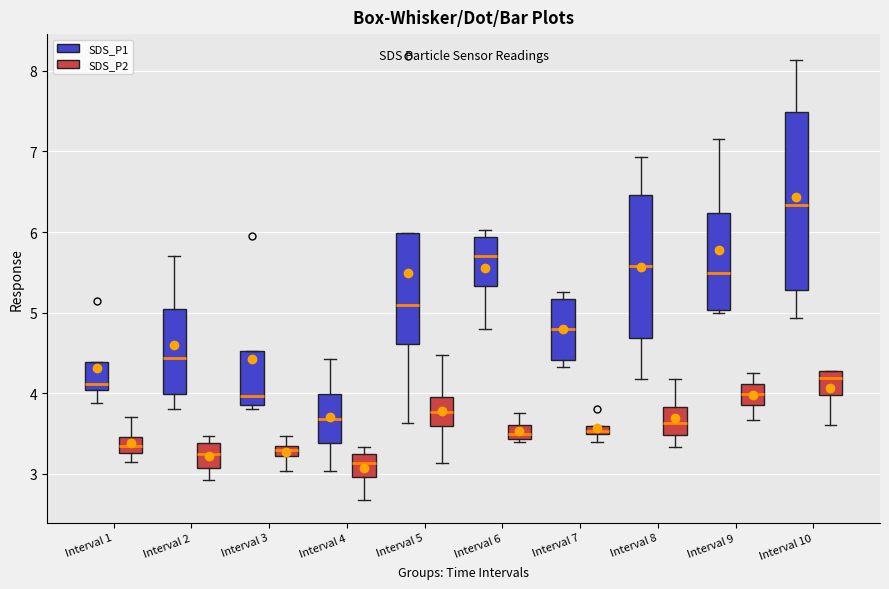

Where is the lower edge of the box for Interval 5 (SDS_P1) on the y-axis? The values are not printed on the chart, so give them approximately, as read against the axis.

4.6